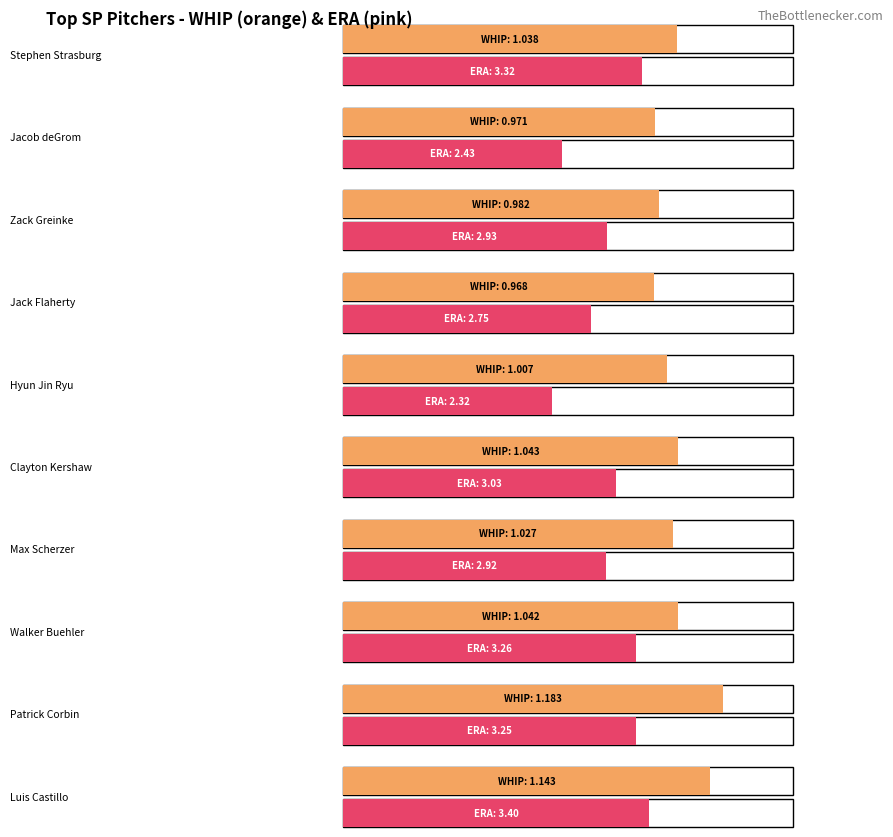

At Clayton Kershaw, list the series in order from smallest to largest.

pWHIP, pERA